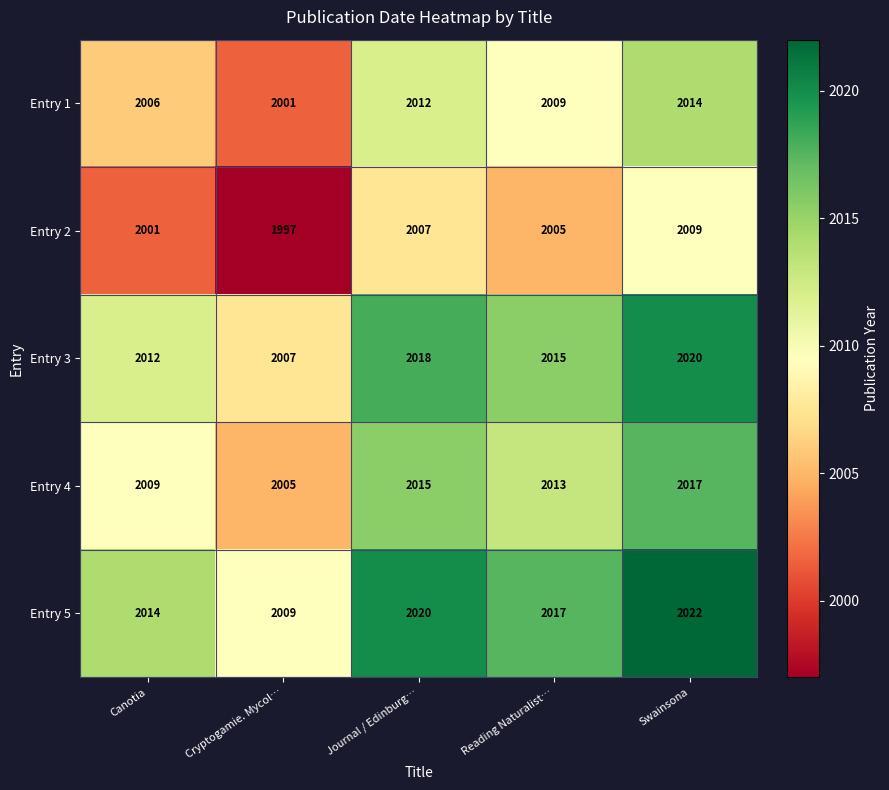

How many Entry 1 values are between 2006 and 2012?

3